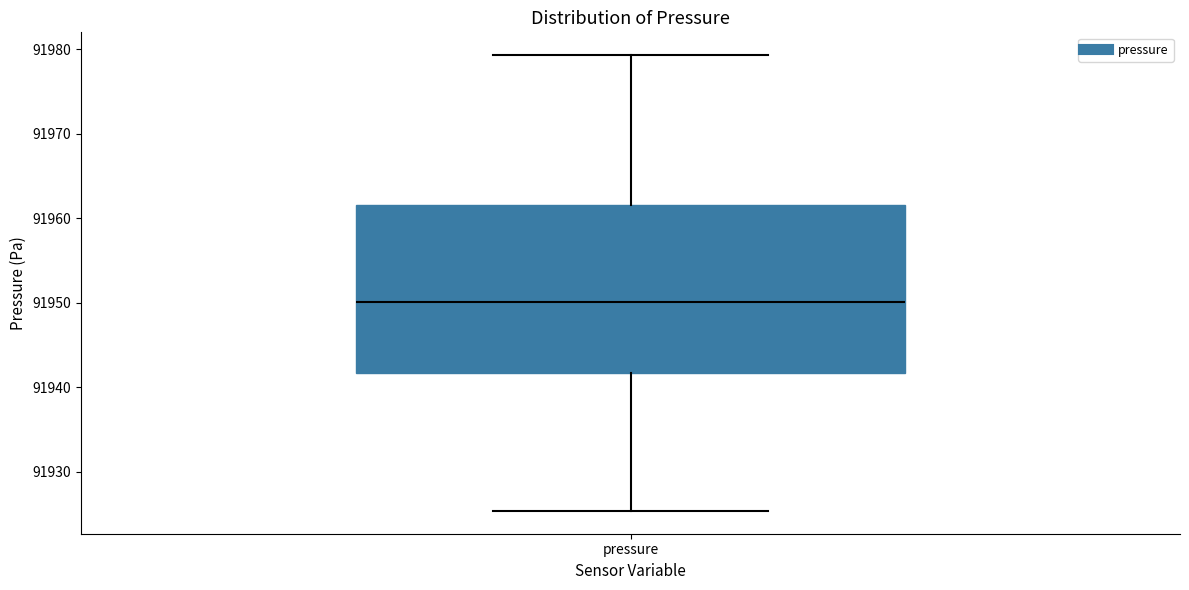

Transcribe this box plot: give where the median line is, the range the box spans, and where the two whiskers end, as read against the y-axis. The values are not printed on the chart, so give them approximately, as read against the axis.

median 91950, box 91942 to 91962, whiskers 91925 to 91979